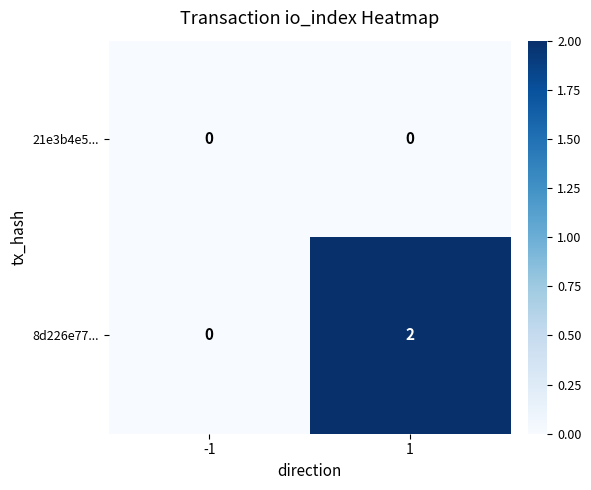

List the series in order of their peak value, lowest first.

21e3b4e5..., 8d226e77...